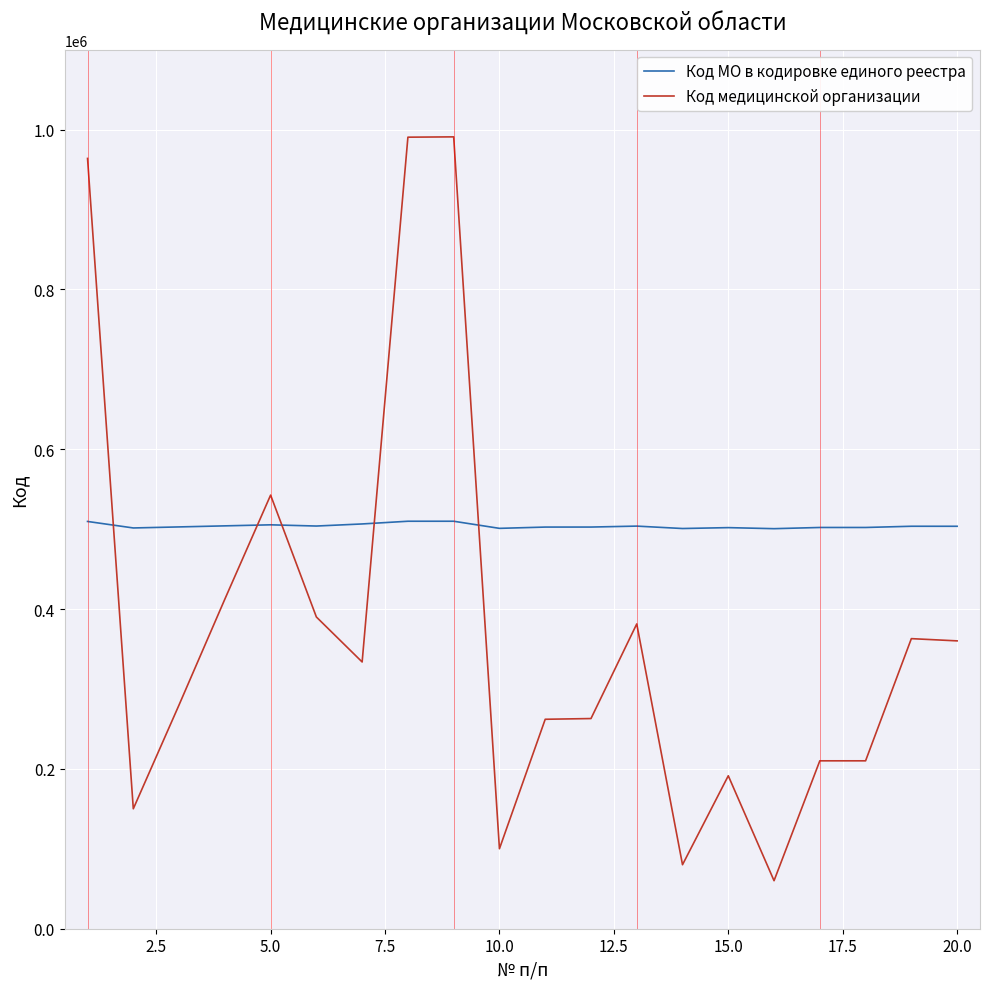

Which series has the largest range (max minus min)?

Код медицинской организации